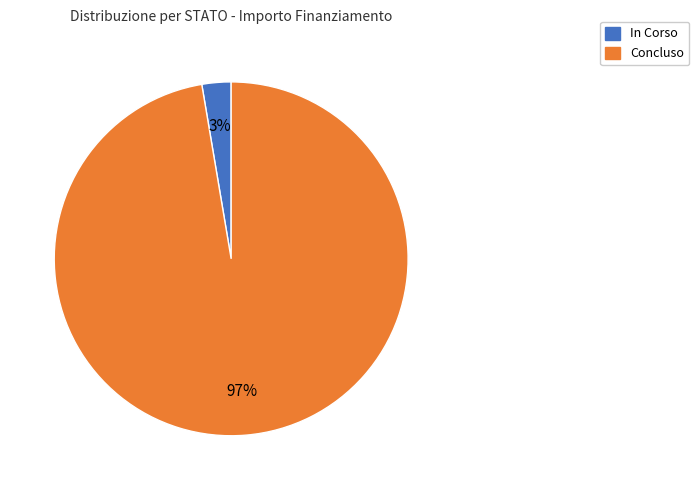

Which slice is the largest?

Concluso